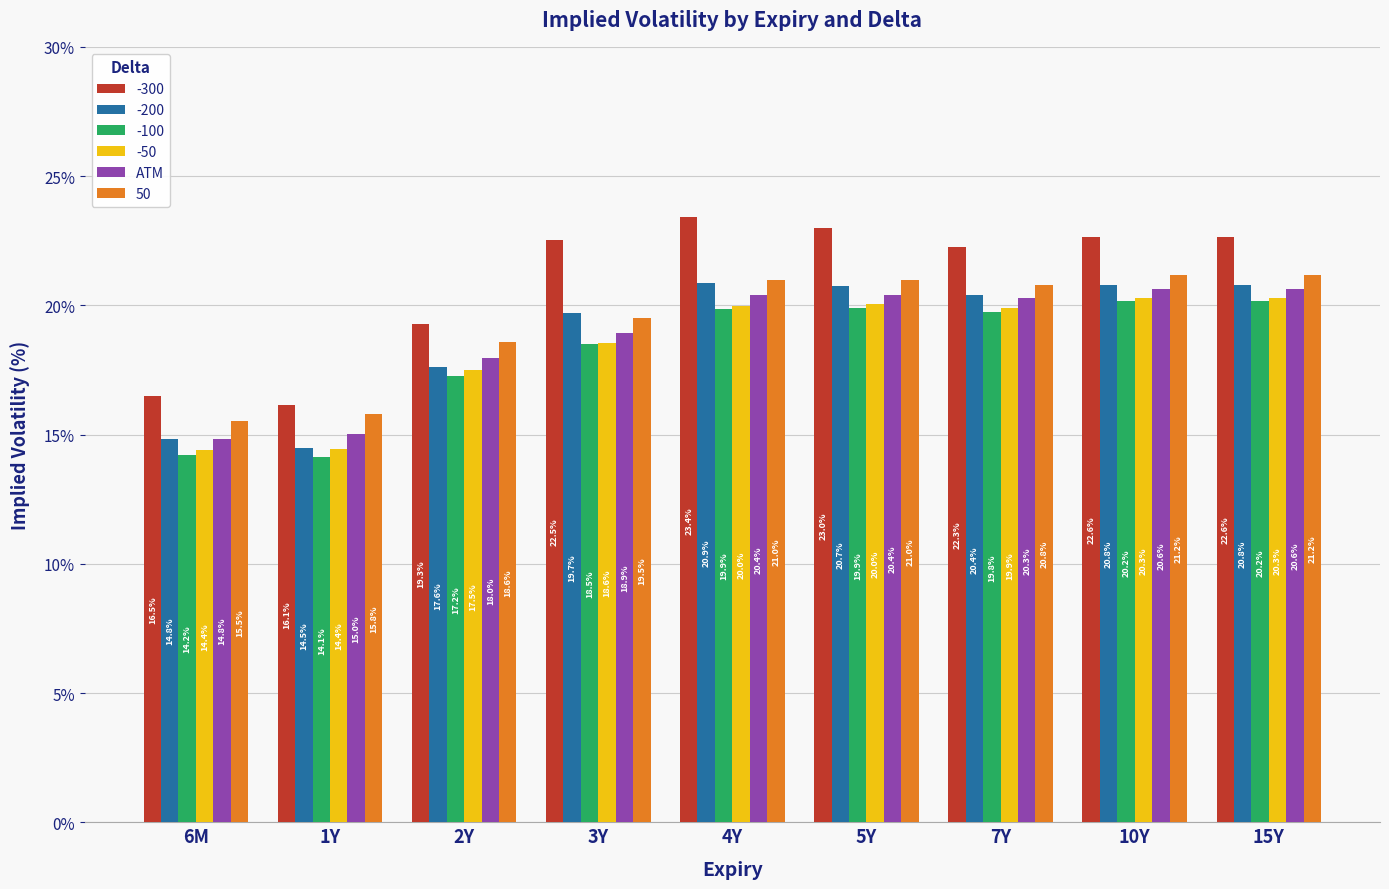

Read the -200 value at 15Y.

20.8